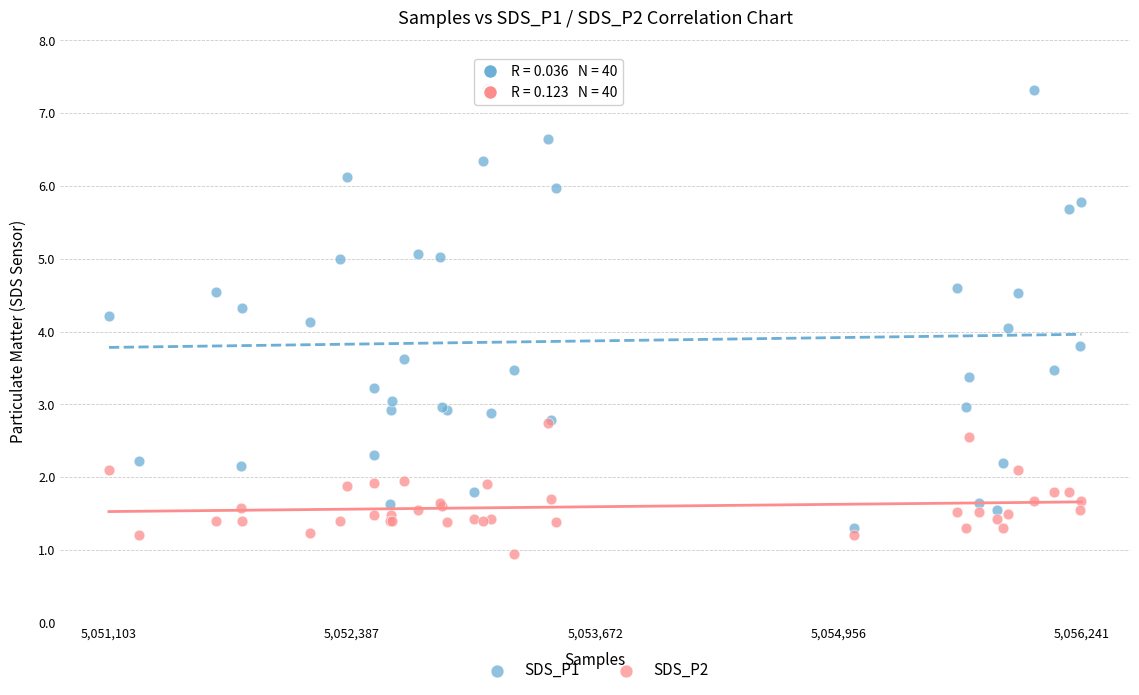

What are all the series names shown in the legend?

SDS_P1, SDS_P2